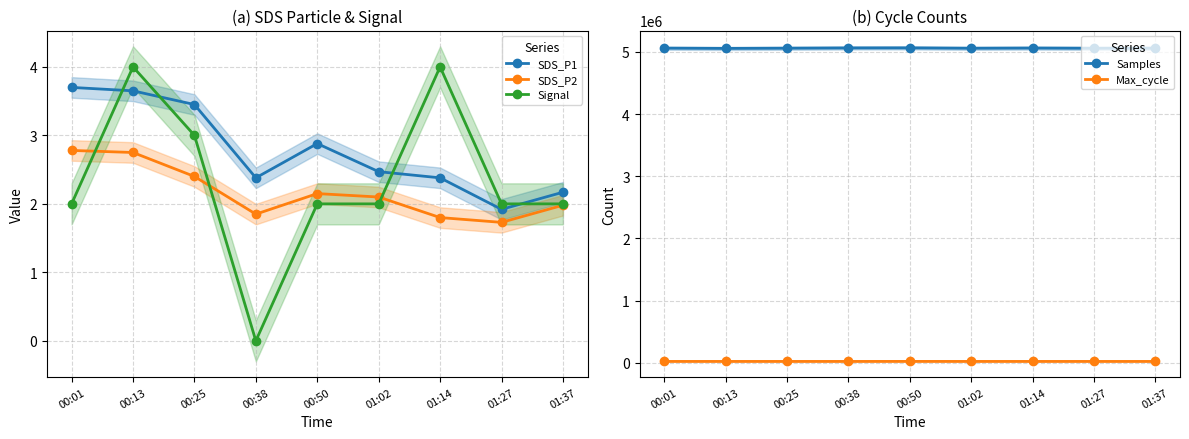

Does the chart have visible grid lines?

Yes